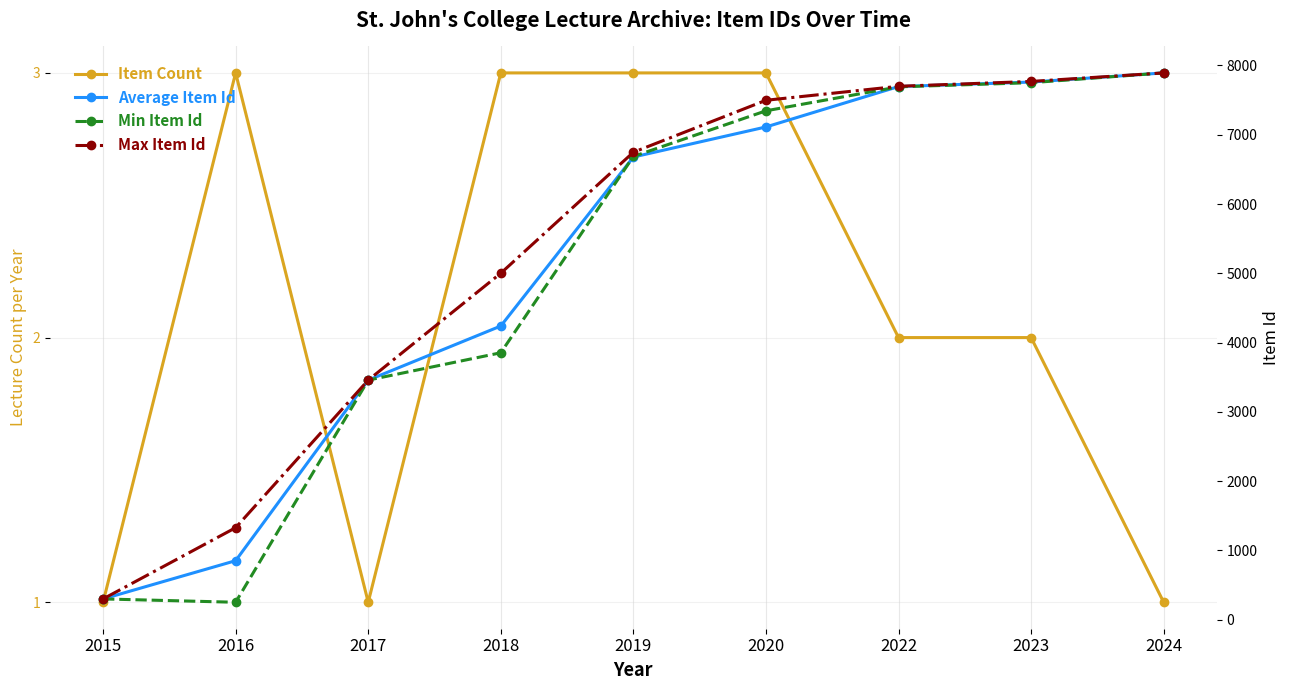

Which series has the largest total across all categories?

Max Item Id